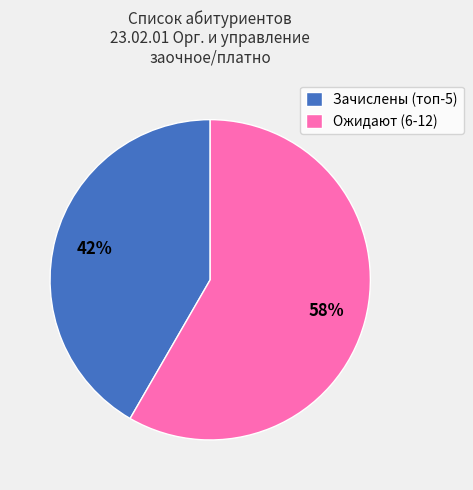

What is the smallest slice in the pie chart?

Зачислены (топ-5)